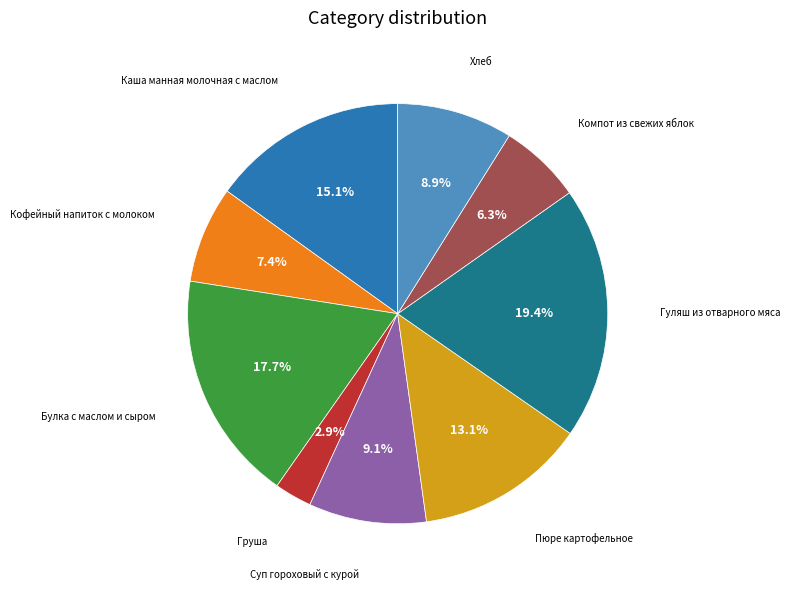

Is there any slice that represents more than half of the pie?

No